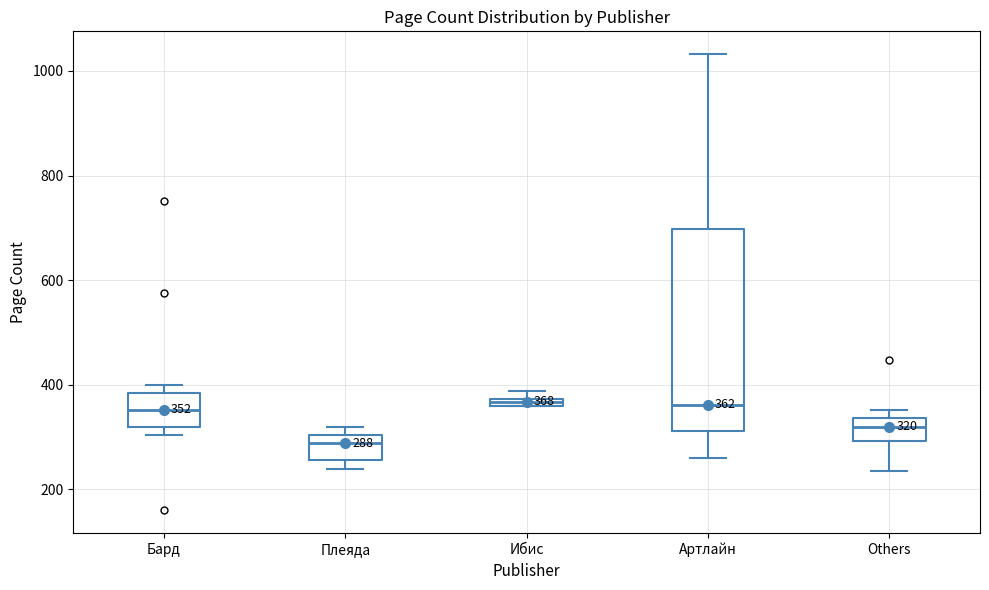

Which box's median line is the lowest?

Плеяда